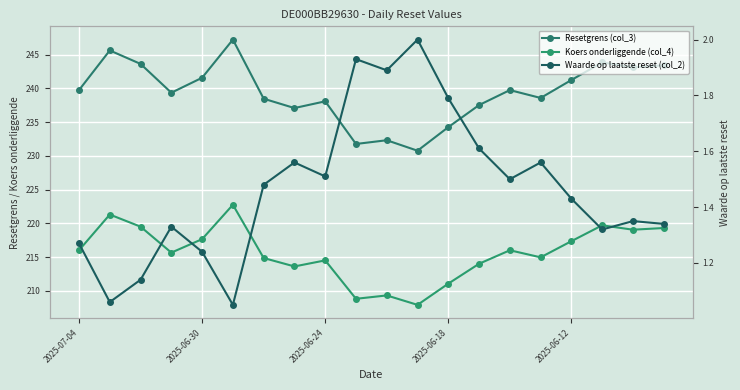

What are all the series names shown in the legend?

Resetgrens (col_3), Koers onderliggende (col_4), Waarde op laatste reset (col_2)